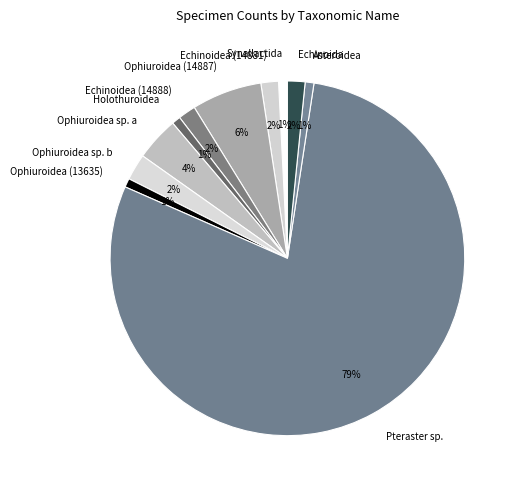

Do Ophiuroidea sp. a and Ophiuroidea (13635) together represent more than half of the pie?

No